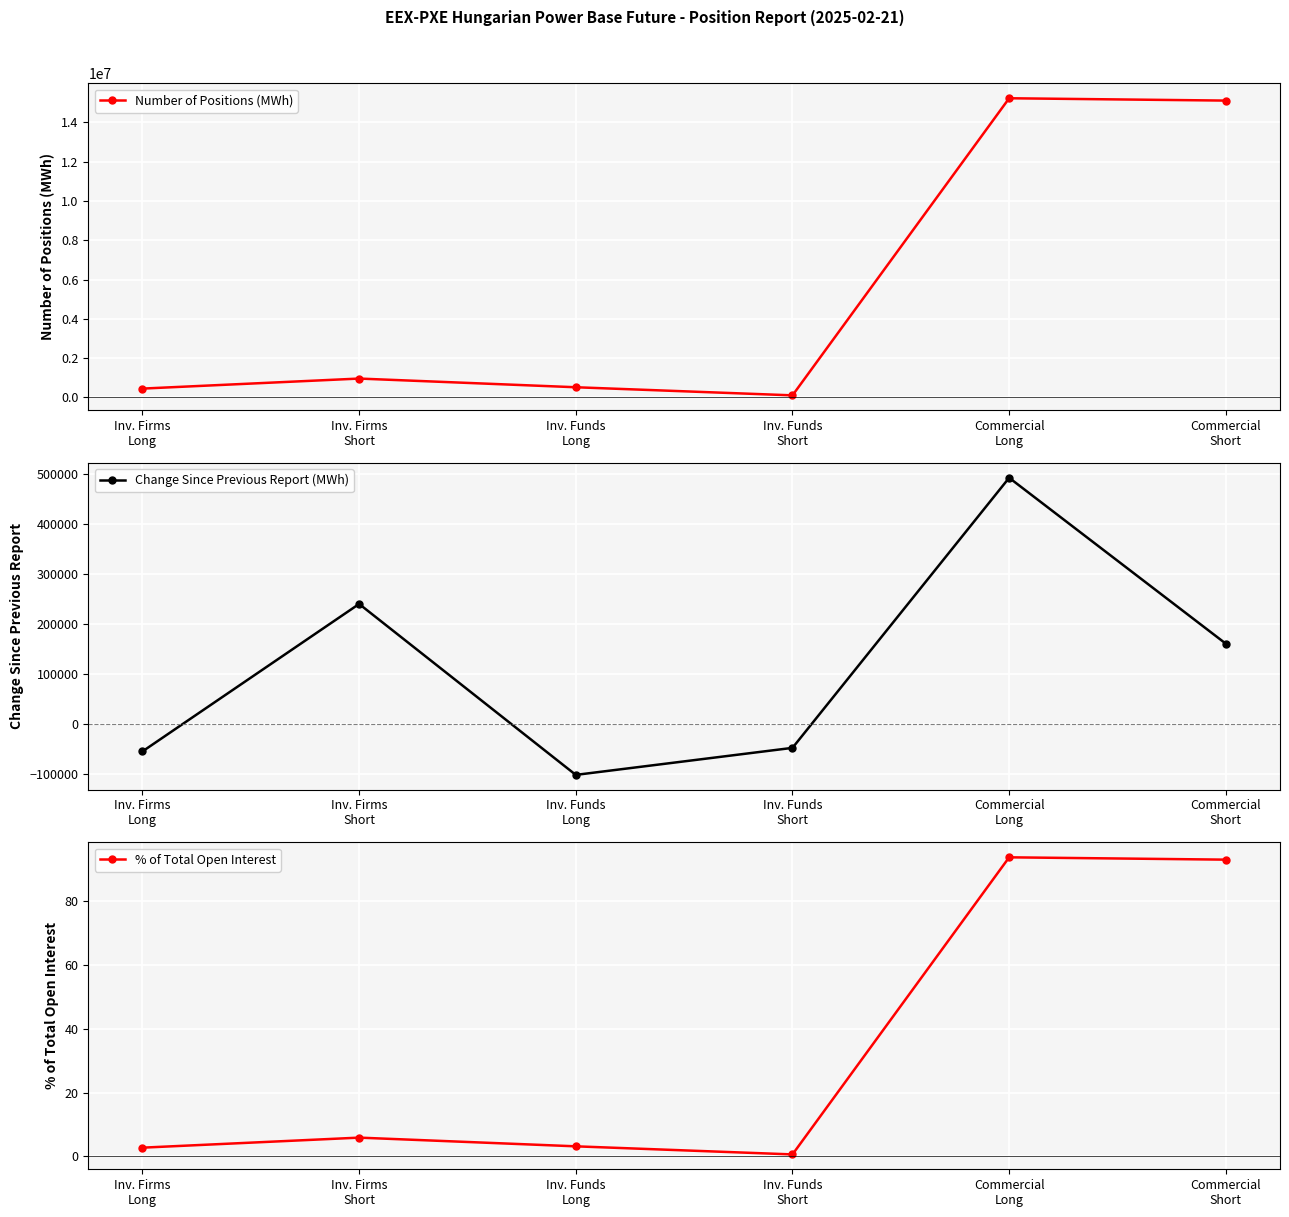

Between Commercial
Long and Inv. Firms
Long, which is larger?

Commercial
Long